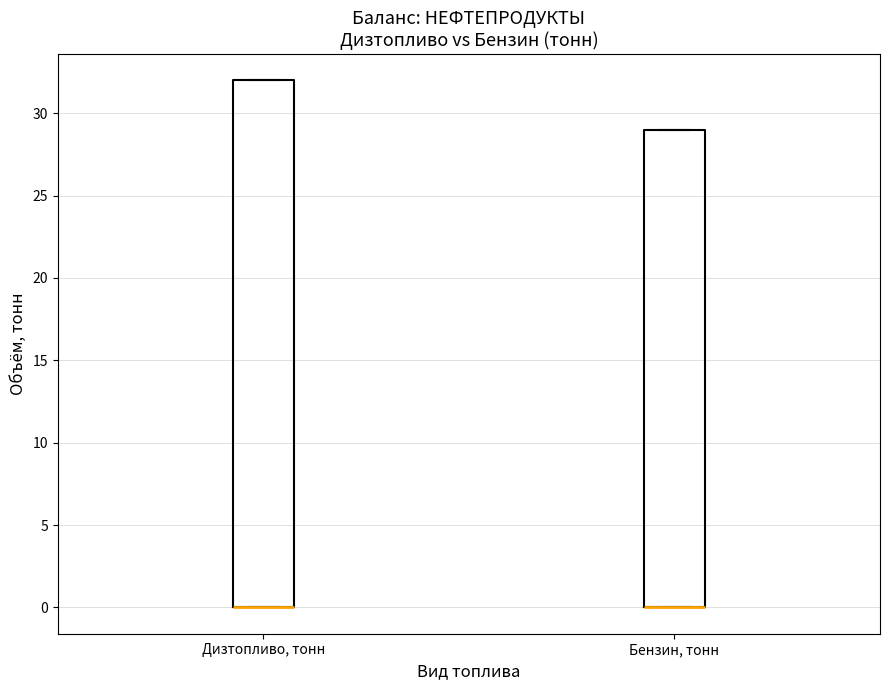

Reading left to right, read every box against the y-axis: the position of its median line, the range the box covers, and the ends of its whiskers. The values are not printed on the chart, so give them approximately, as read against the axis.

Дизтопливо, тонн: median 0 (drawn on the box's lower edge), box 0 to 32, whiskers 0 to 32
Бензин, тонн: median 0 (drawn on the box's lower edge), box 0 to 29, whiskers 0 to 29